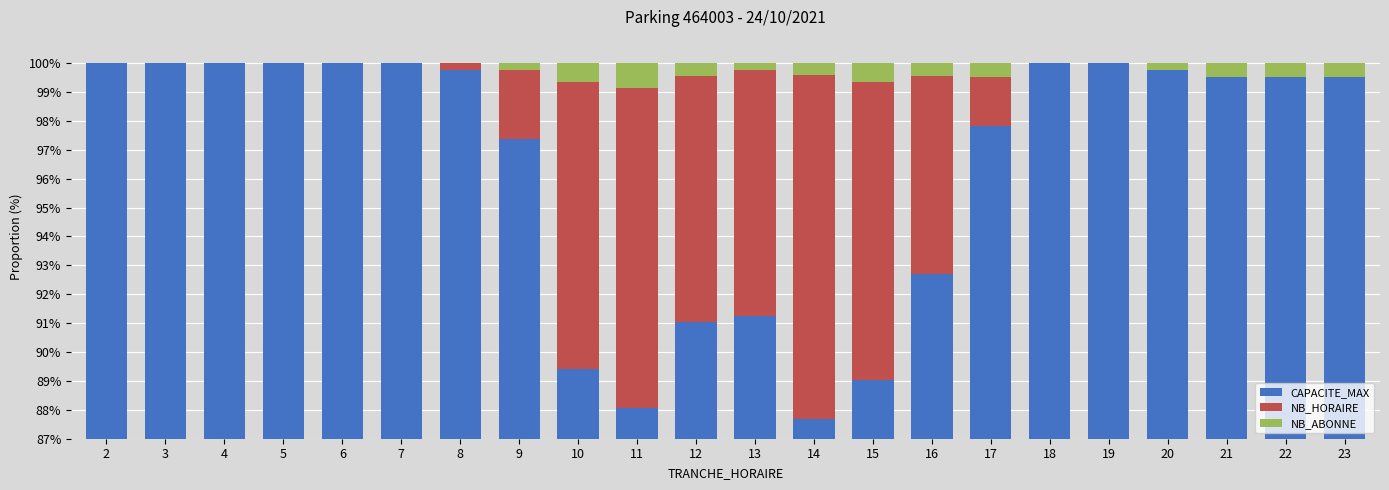

How many data points in CAPACITE_MAX are above 99?

13